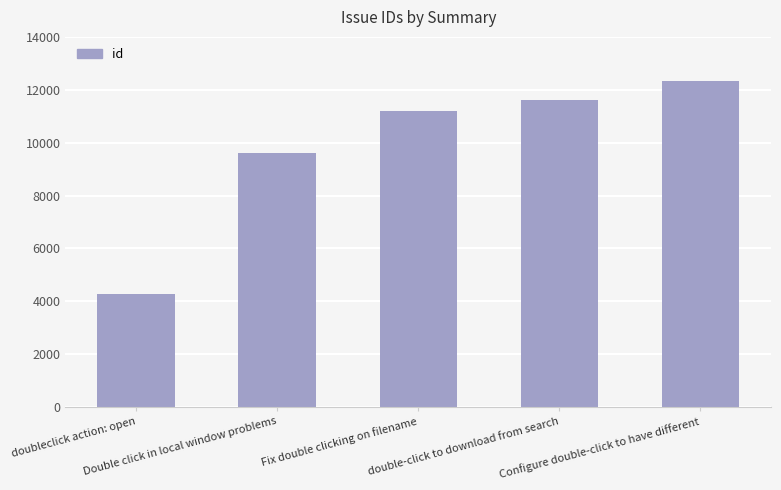

Which label corresponds to the largest value in the chart?

Configure double-click to have different